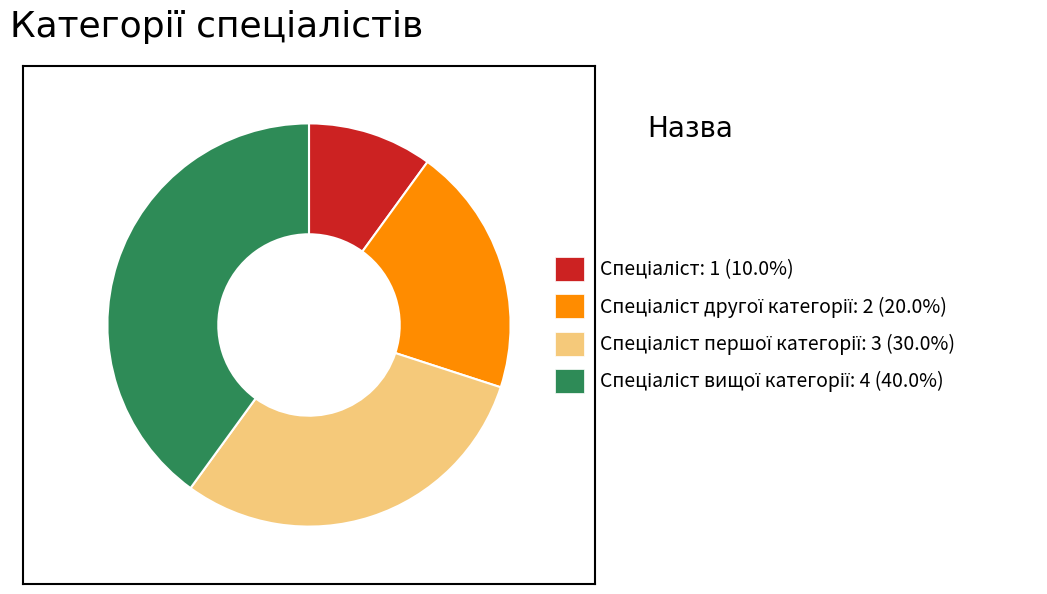

Is there a majority slice in this chart?

No